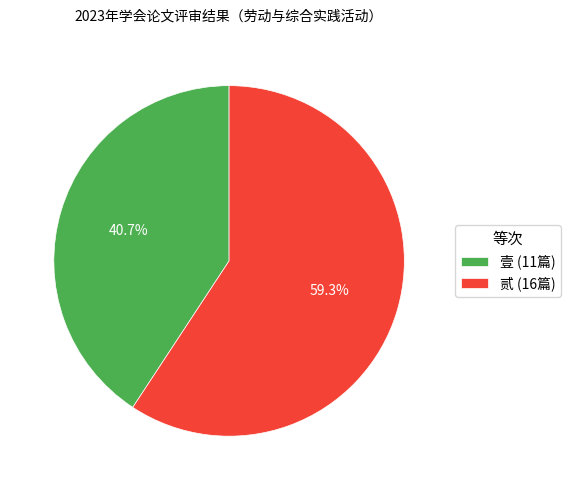

Is it true that 壹 is 48% of the pie?

False